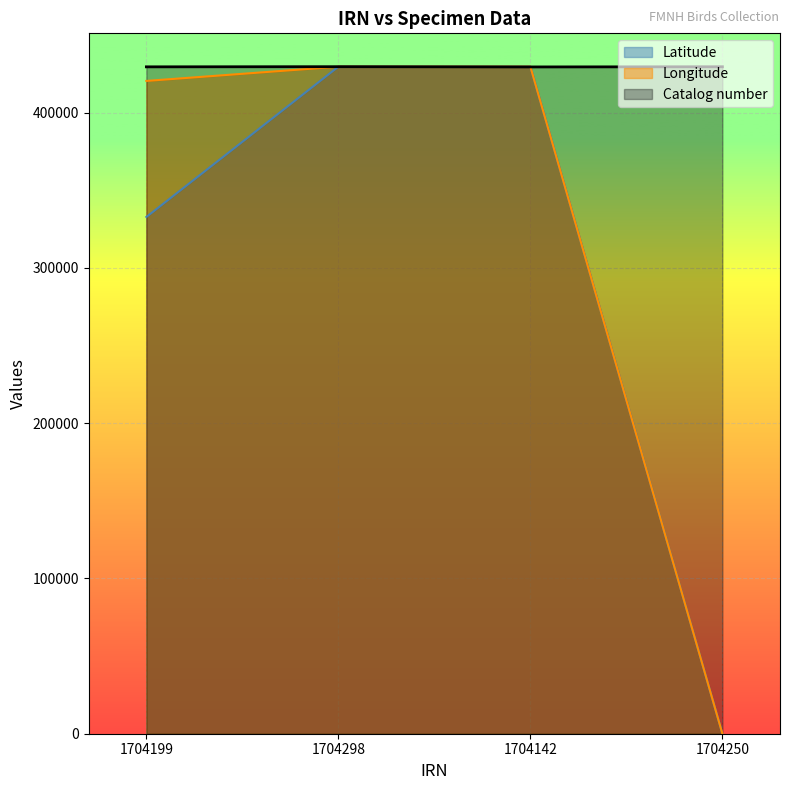

Where do Catalog number and Longitude first cross each other?

1704142 and 1704250